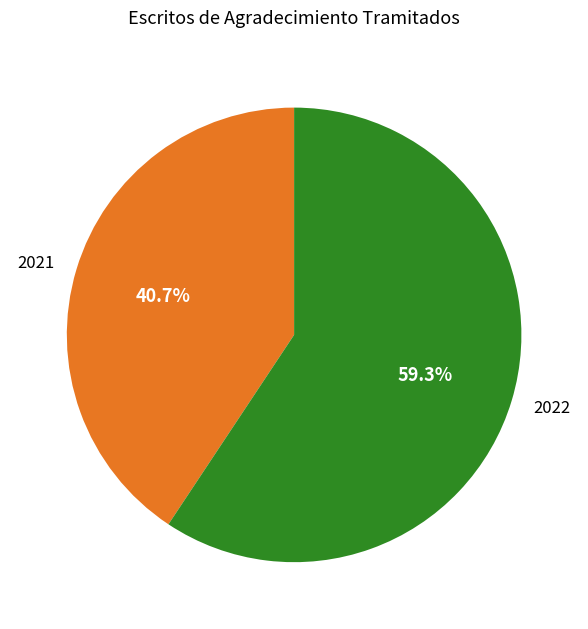

To the nearest percent, what is the difference between the largest and smallest slice percentages?

19%